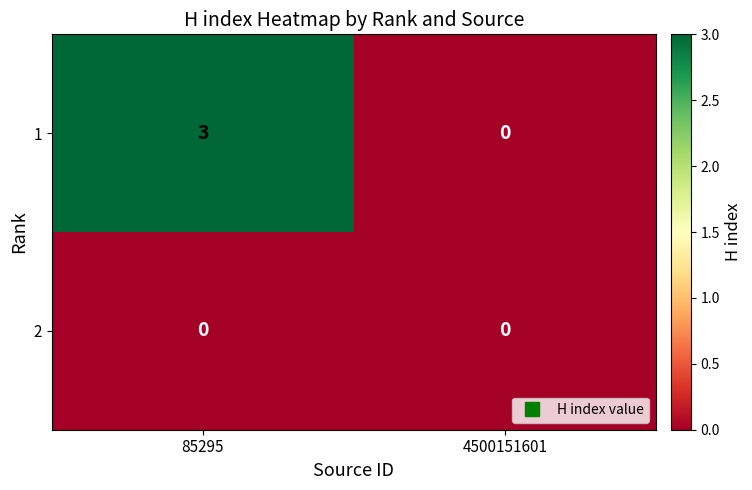

Which category has the lowest value in the 1 series?

4500151601